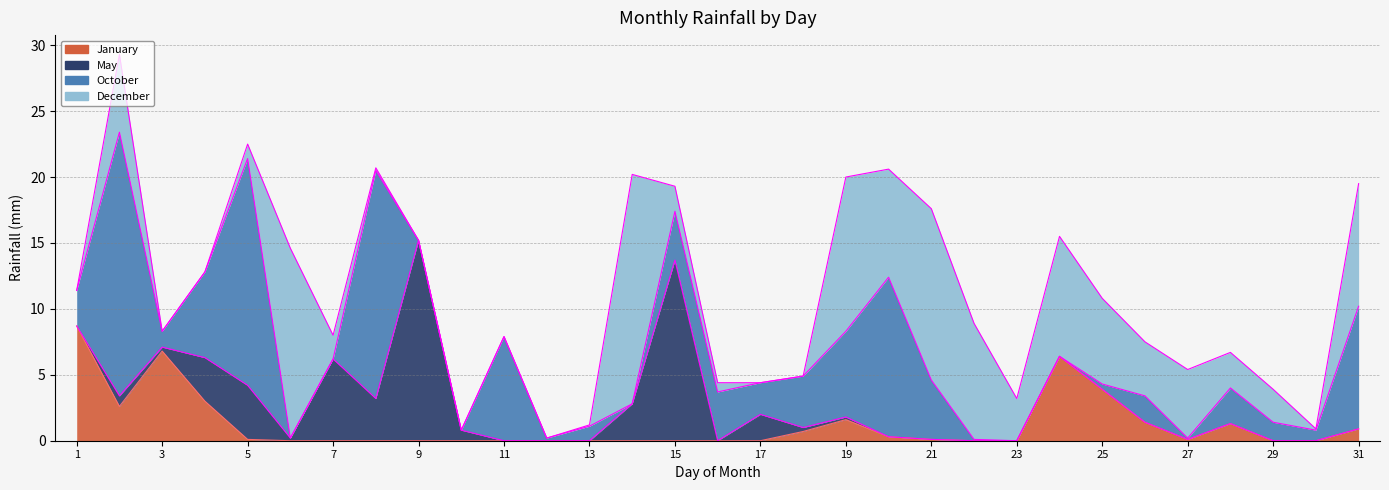

What is the spread (max minus min) of values at 16?

3.7